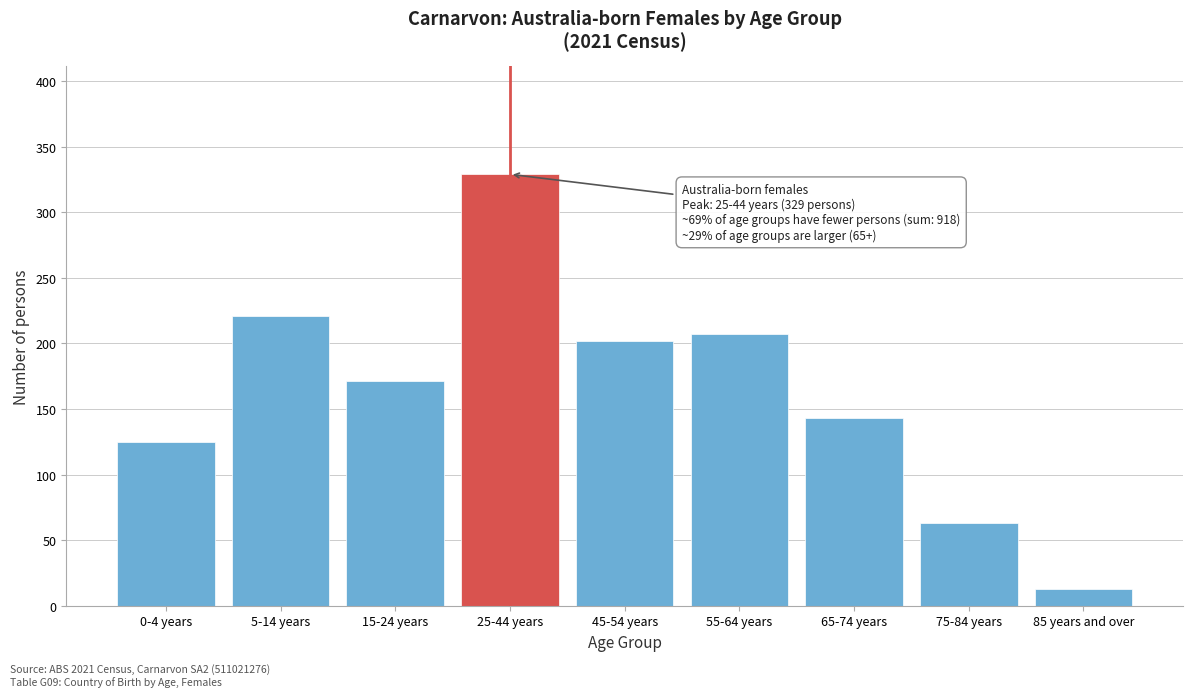

Reading left to right, what are all the values shown in this chart?

125	221	171	329	202	207	143	63	13